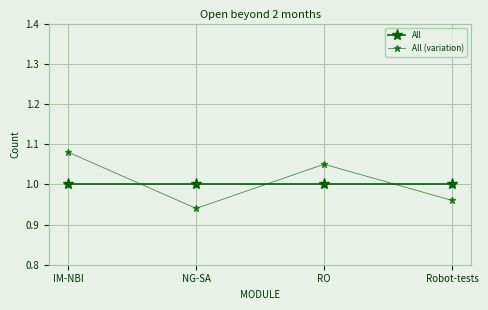

How many data points does each series have?

4